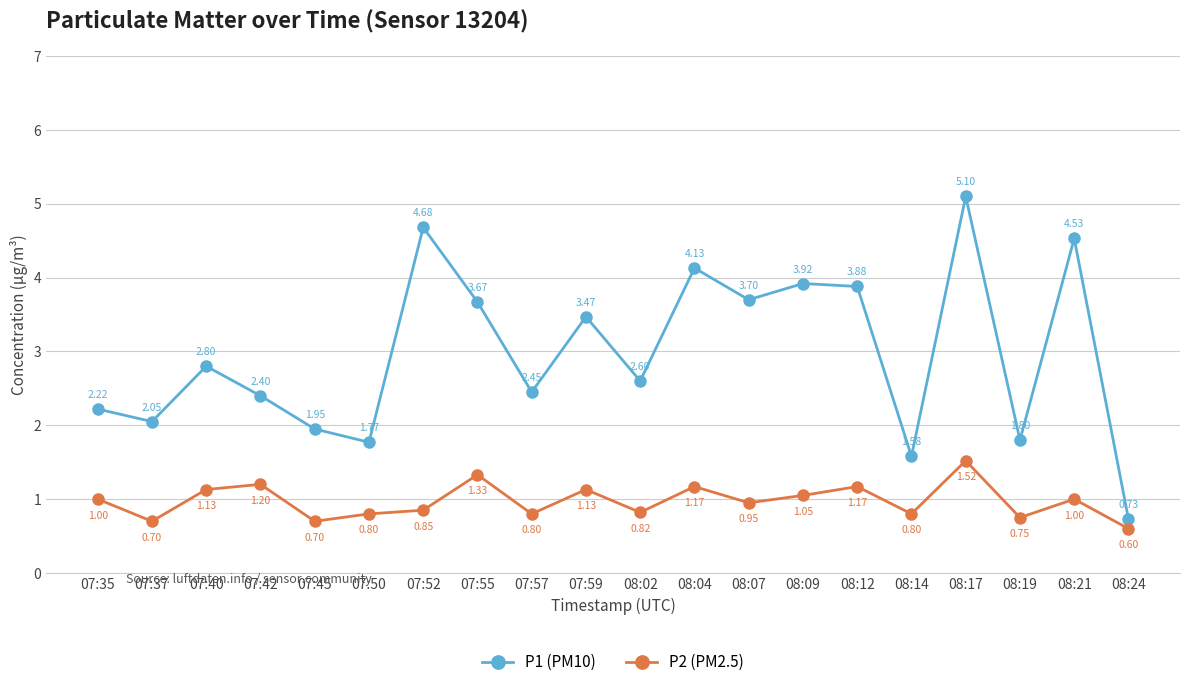

What are all the series names shown in the legend?

P1 (PM10), P2 (PM2.5)